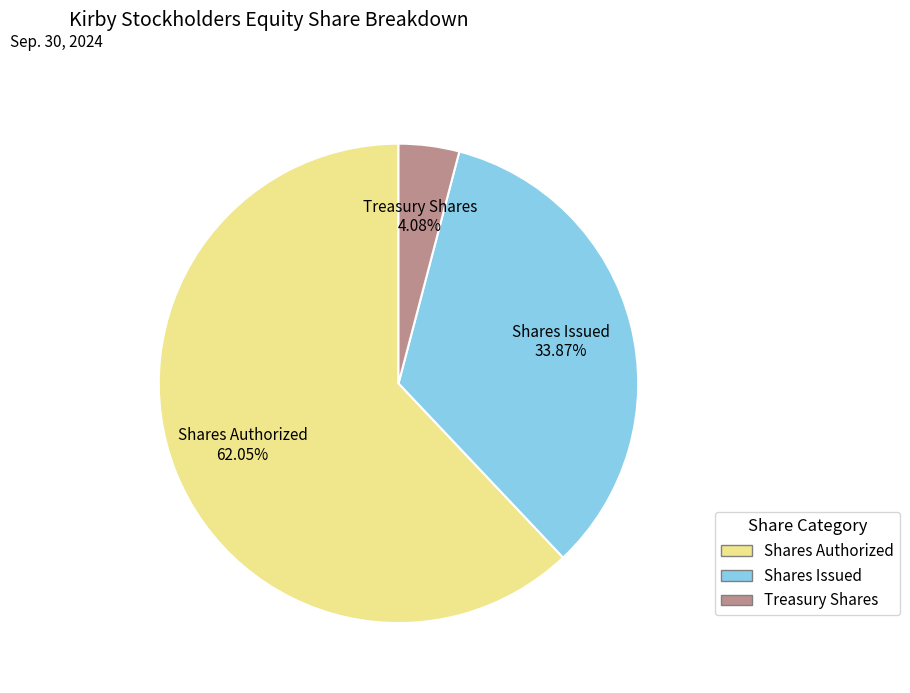

To the nearest percent, what is the difference between the largest and smallest slice percentages?

58%